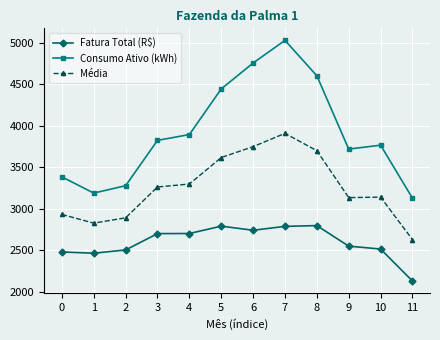

What are all the series names shown in the legend?

Fatura Total (R$), Consumo Ativo (kWh), Média